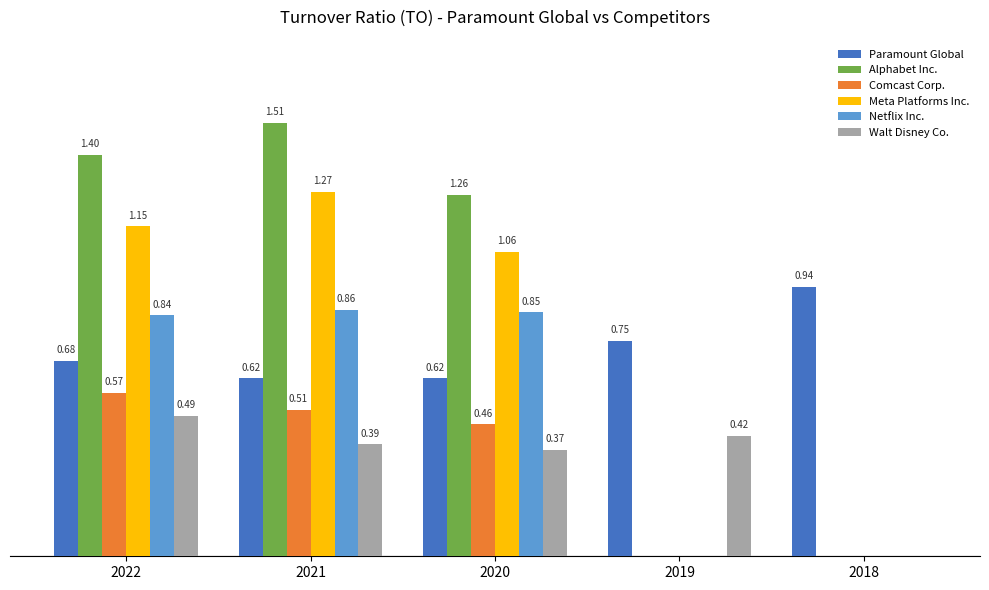

Which series changed the most between 2021 and 2019?

Alphabet Inc.